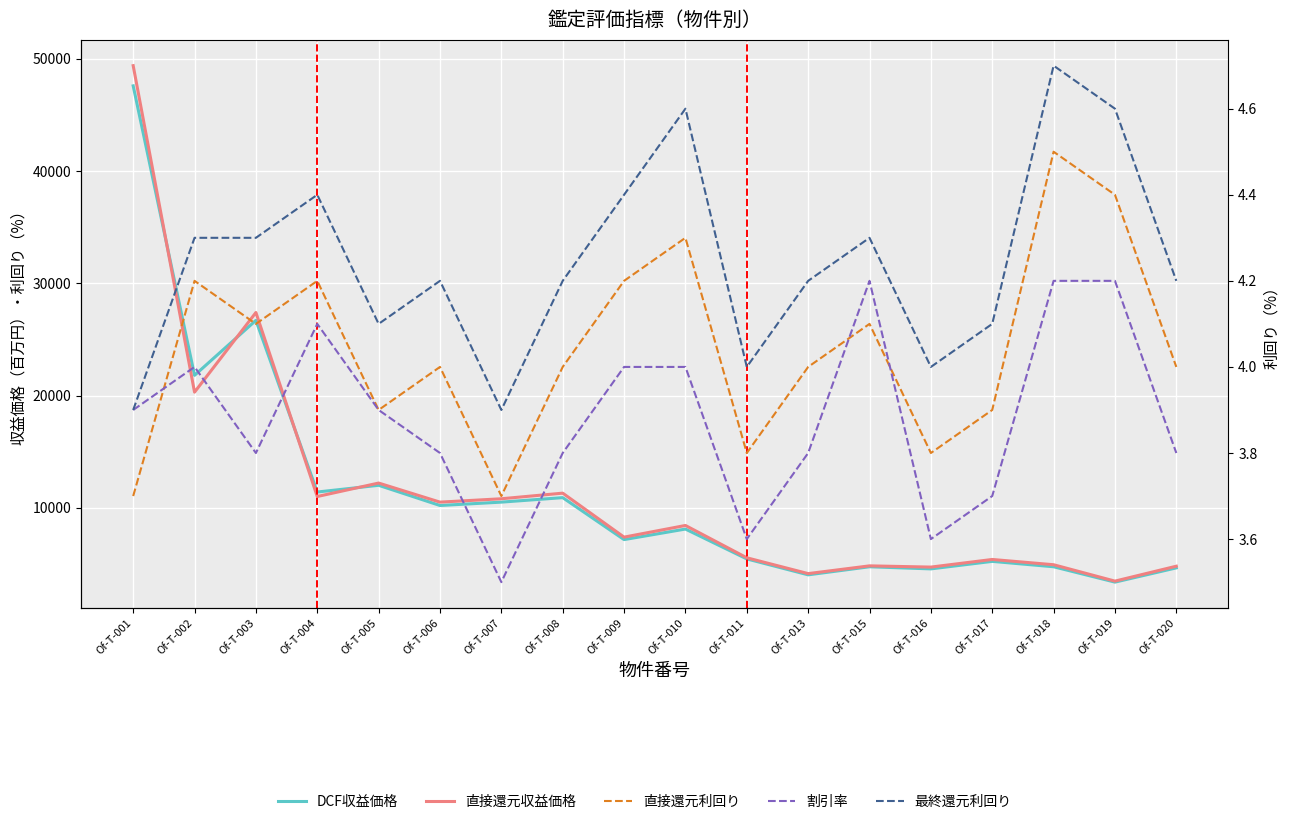

Reading left to right, what are all the values shown in this chart?

DCF収益価格: Of-T-001=47600.0	Of-T-002=21800.0	Of-T-003=26700.0	Of-T-004=11400.0	Of-T-005=12000.0	Of-T-006=10200.0	Of-T-007=10500.0	Of-T-008=10900.0	Of-T-009=7160.0	Of-T-010=8100.0	Of-T-011=5440.0	Of-T-013=4020.0	Of-T-015=4740.0	Of-T-016=4550.0	Of-T-017=5220.0	Of-T-018=4740.0	Of-T-019=3370.0	Of-T-020=4640.0
直接還元収益価格: Of-T-001=49400.0	Of-T-002=20300.0	Of-T-003=27400.0	Of-T-004=11000.0	Of-T-005=12200.0	Of-T-006=10500.0	Of-T-007=10800.0	Of-T-008=11300.0	Of-T-009=7380.0	Of-T-010=8420.0	Of-T-011=5540.0	Of-T-013=4130.0	Of-T-015=4820.0	Of-T-016=4710.0	Of-T-017=5390.0	Of-T-018=4920.0	Of-T-019=3460.0	Of-T-020=4790.0
直接還元利回り: Of-T-001=3.7	Of-T-002=4.2	Of-T-003=4.1	Of-T-004=4.2	Of-T-005=3.9	Of-T-006=4.0	Of-T-007=3.7	Of-T-008=4.0	Of-T-009=4.2	Of-T-010=4.3	Of-T-011=3.8	Of-T-013=4.0	Of-T-015=4.1	Of-T-016=3.8	Of-T-017=3.9	Of-T-018=4.5	Of-T-019=4.4	Of-T-020=4.0
割引率: Of-T-001=3.9	Of-T-002=4.0	Of-T-003=3.8	Of-T-004=4.1	Of-T-005=3.9	Of-T-006=3.8	Of-T-007=3.5	Of-T-008=3.8	Of-T-009=4.0	Of-T-010=4.0	Of-T-011=3.6	Of-T-013=3.8	Of-T-015=4.2	Of-T-016=3.6	Of-T-017=3.7	Of-T-018=4.2	Of-T-019=4.2	Of-T-020=3.8
最終還元利回り: Of-T-001=3.9	Of-T-002=4.3	Of-T-003=4.3	Of-T-004=4.4	Of-T-005=4.1	Of-T-006=4.2	Of-T-007=3.9	Of-T-008=4.2	Of-T-009=4.4	Of-T-010=4.6	Of-T-011=4.0	Of-T-013=4.2	Of-T-015=4.3	Of-T-016=4.0	Of-T-017=4.1	Of-T-018=4.7	Of-T-019=4.6	Of-T-020=4.2